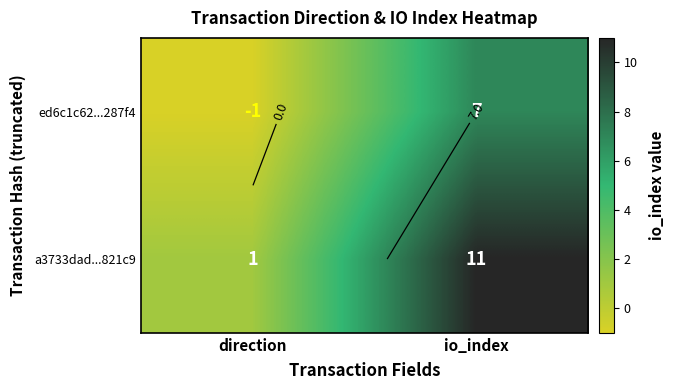

What is the sum of all a3733dad...821c9 values?

12